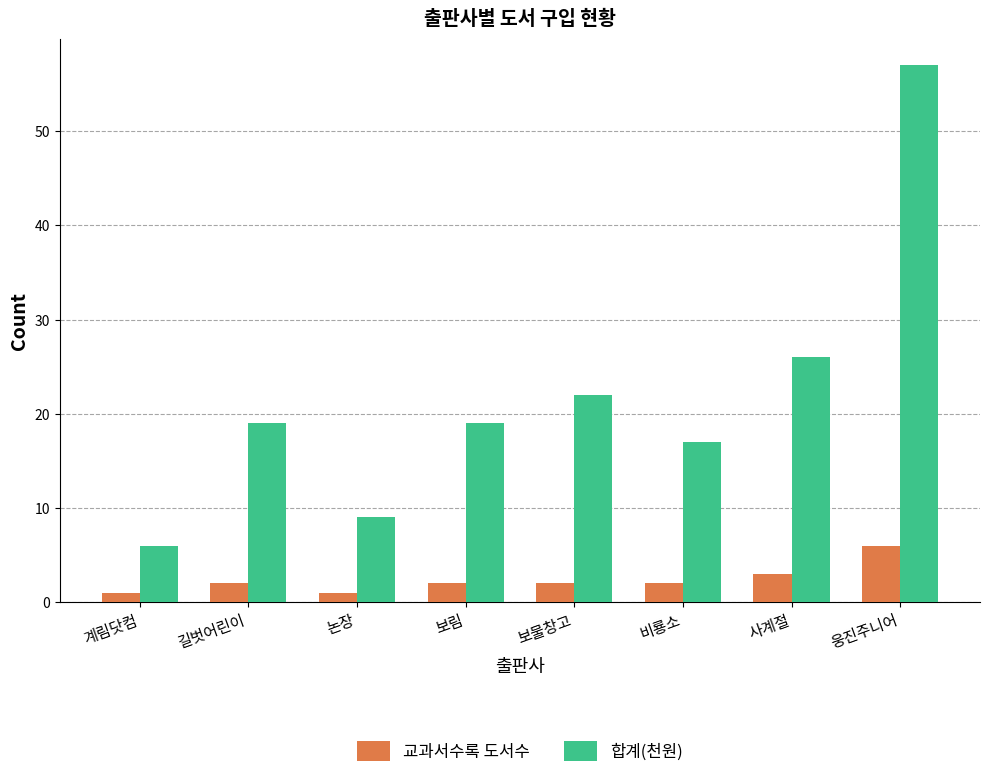

Where is 합계(천원) nearest to the value 31?

사계절